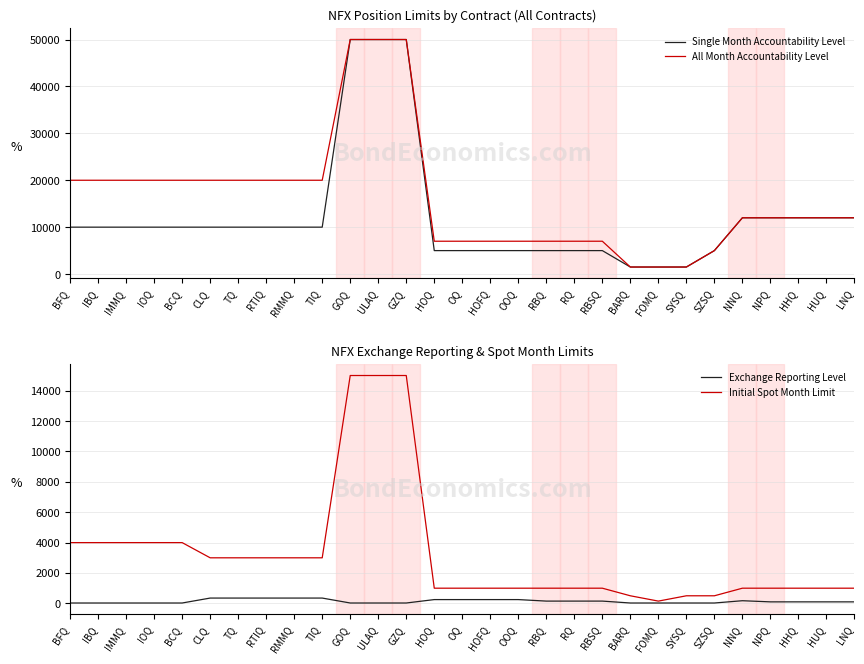

True or false: Exchange Reporting Level and Initial Spot Month Limit cross at least once.

False